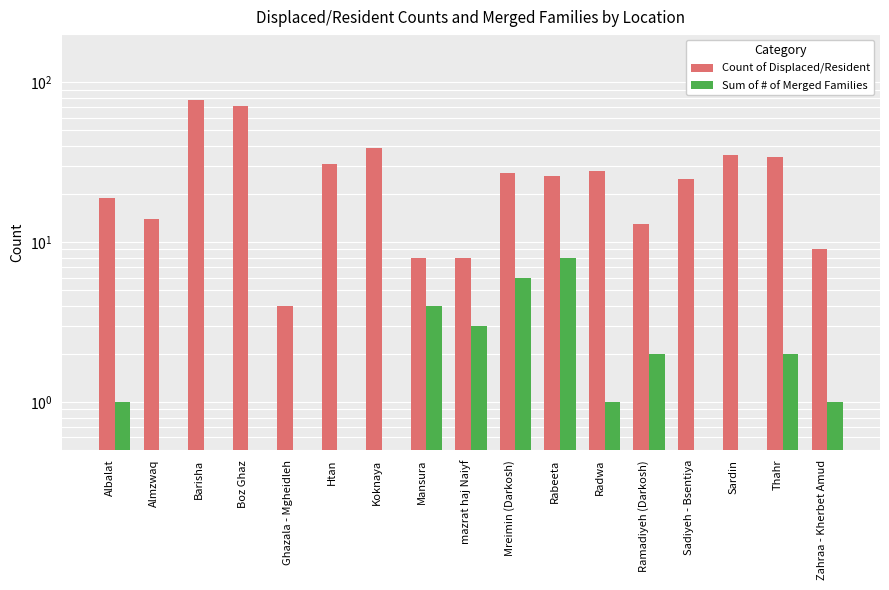

What is the highest value of the Sum of # of Merged Families series?

8